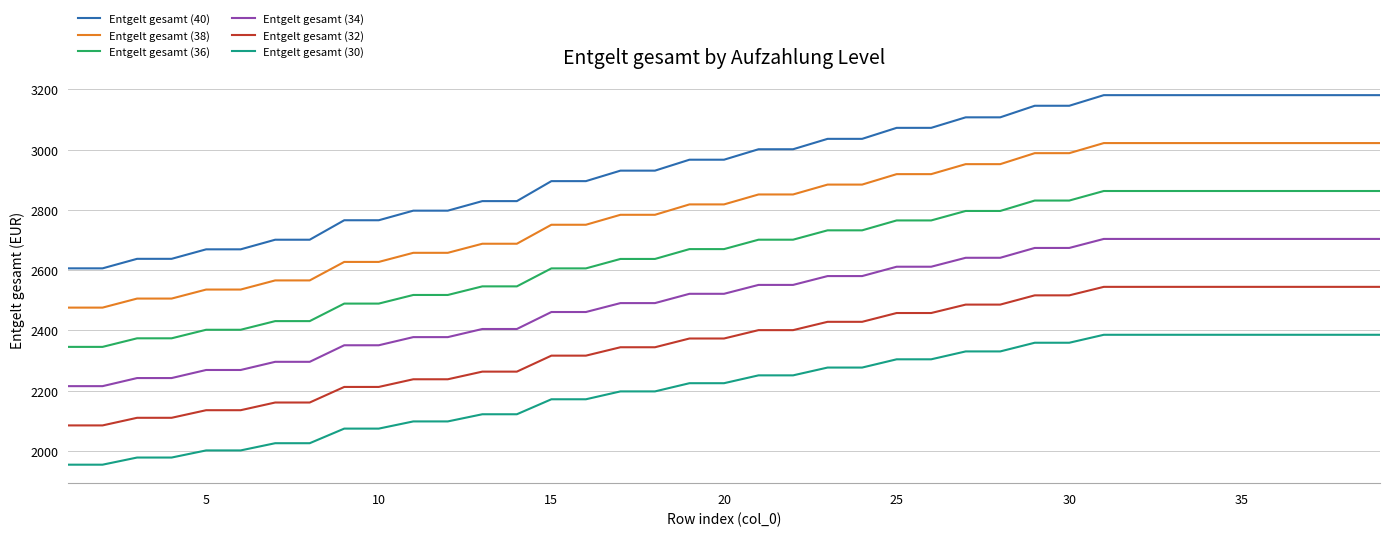

Which series has the largest range (max minus min)?

Entgelt gesamt (40)